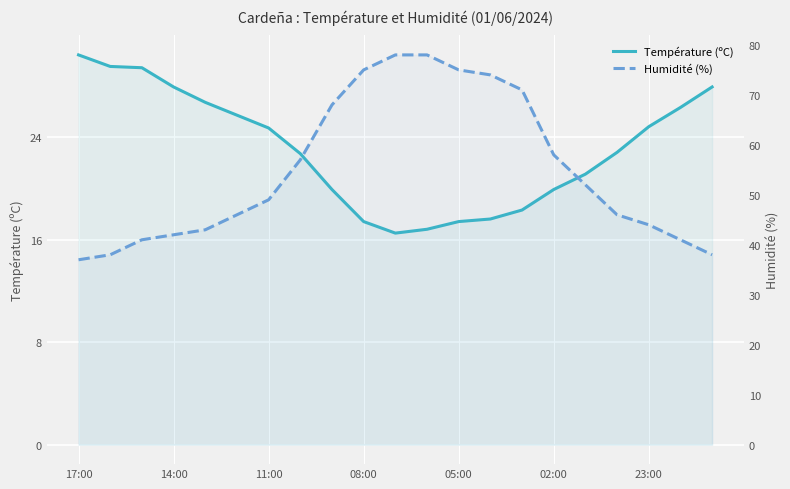

At 8, list the series in order from smallest to largest.

Température (ºC), Humidité (%)